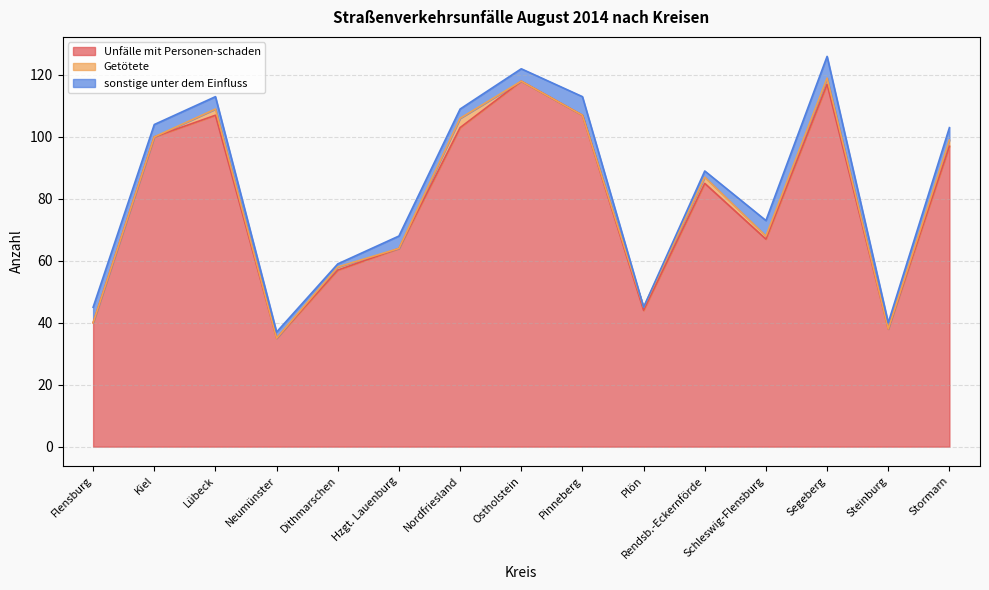

What is the value of the Getötete point at the 11th from the left?

2